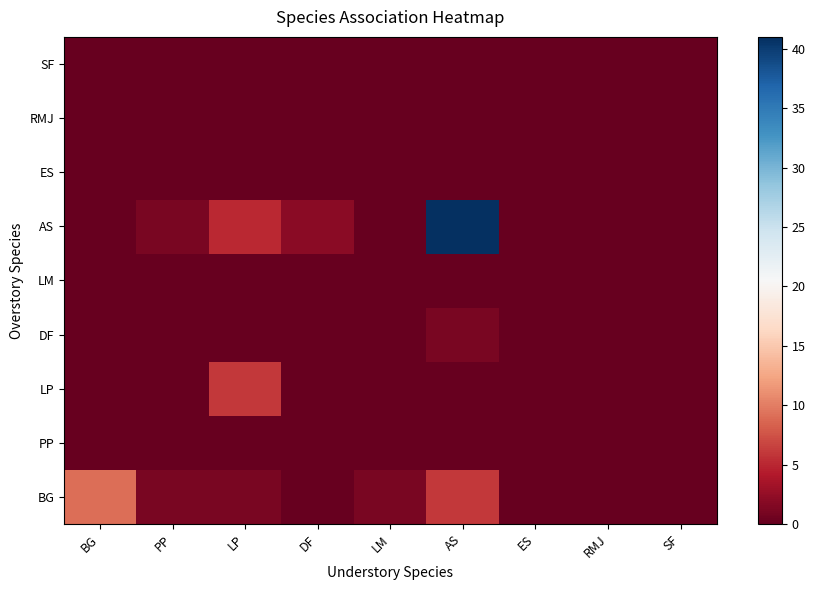

Rank the series by their maximum value, from lowest to highest.

PP, LM, ES, RMJ, SF, DF, LP, BG, AS